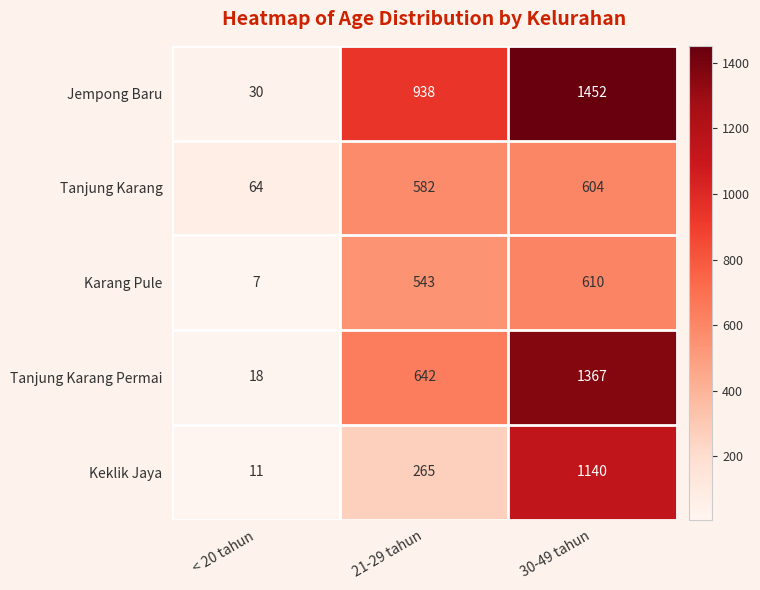

Reading left to right, list all the values displayed in this chart.

Jempong Baru: 30	938	1452
Tanjung Karang: 64	582	604
Karang Pule: 7	543	610
Tanjung Karang Permai: 18	642	1367
Keklik Jaya: 11	265	1140